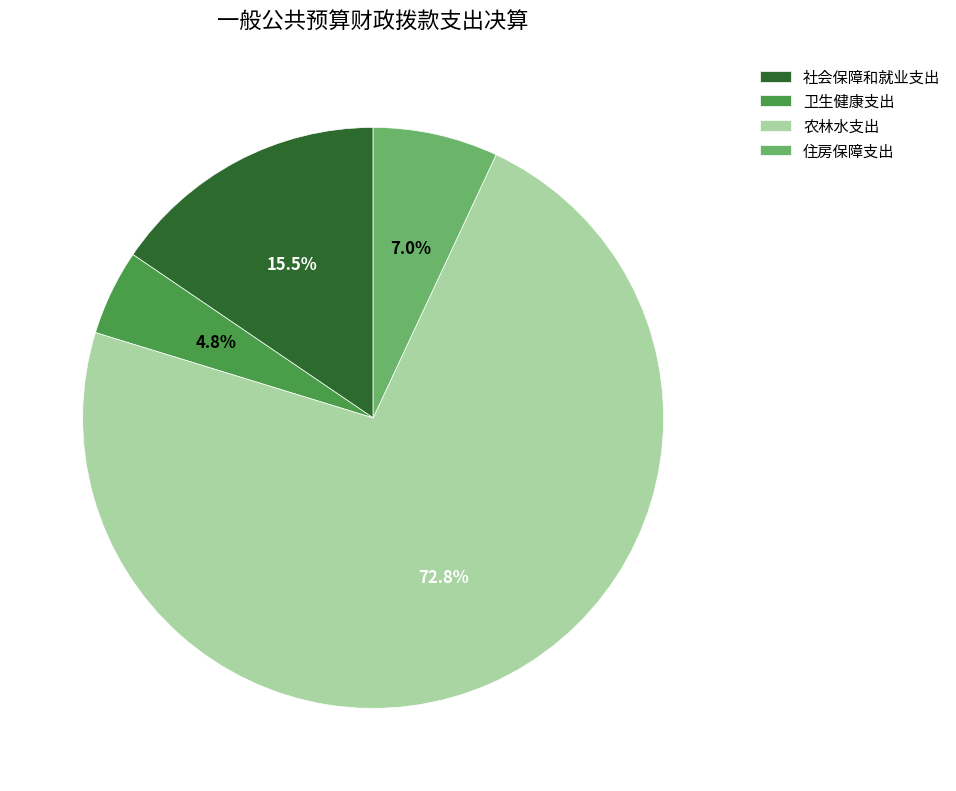

Which category has the biggest portion of the pie?

农林水支出